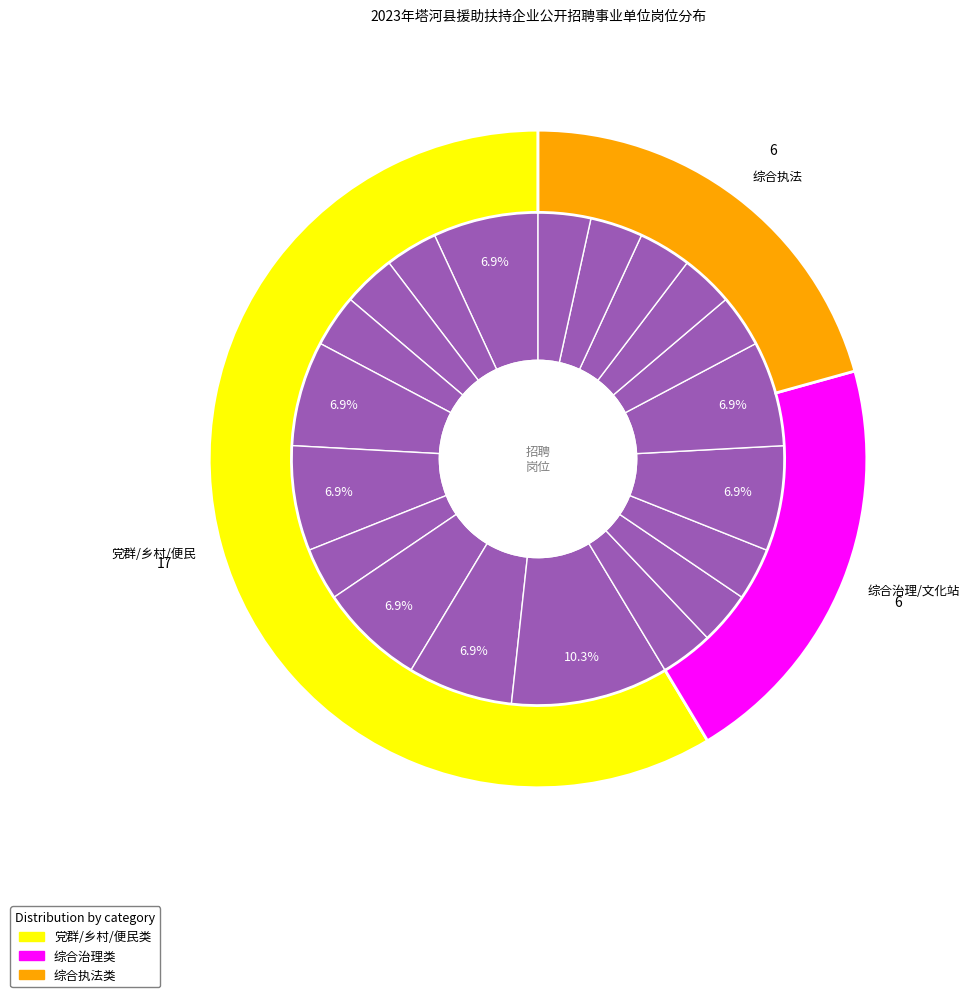

What percentage is the 塔河县盘古镇综合便民服务中心 slice, to the nearest percent?

3%